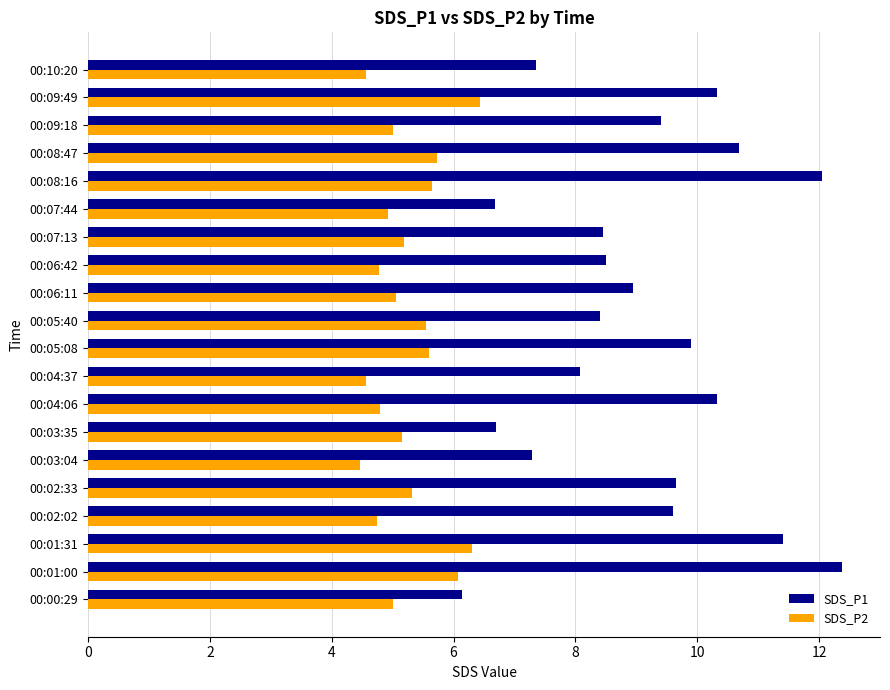

What are all the series names shown in the legend?

SDS_P1, SDS_P2